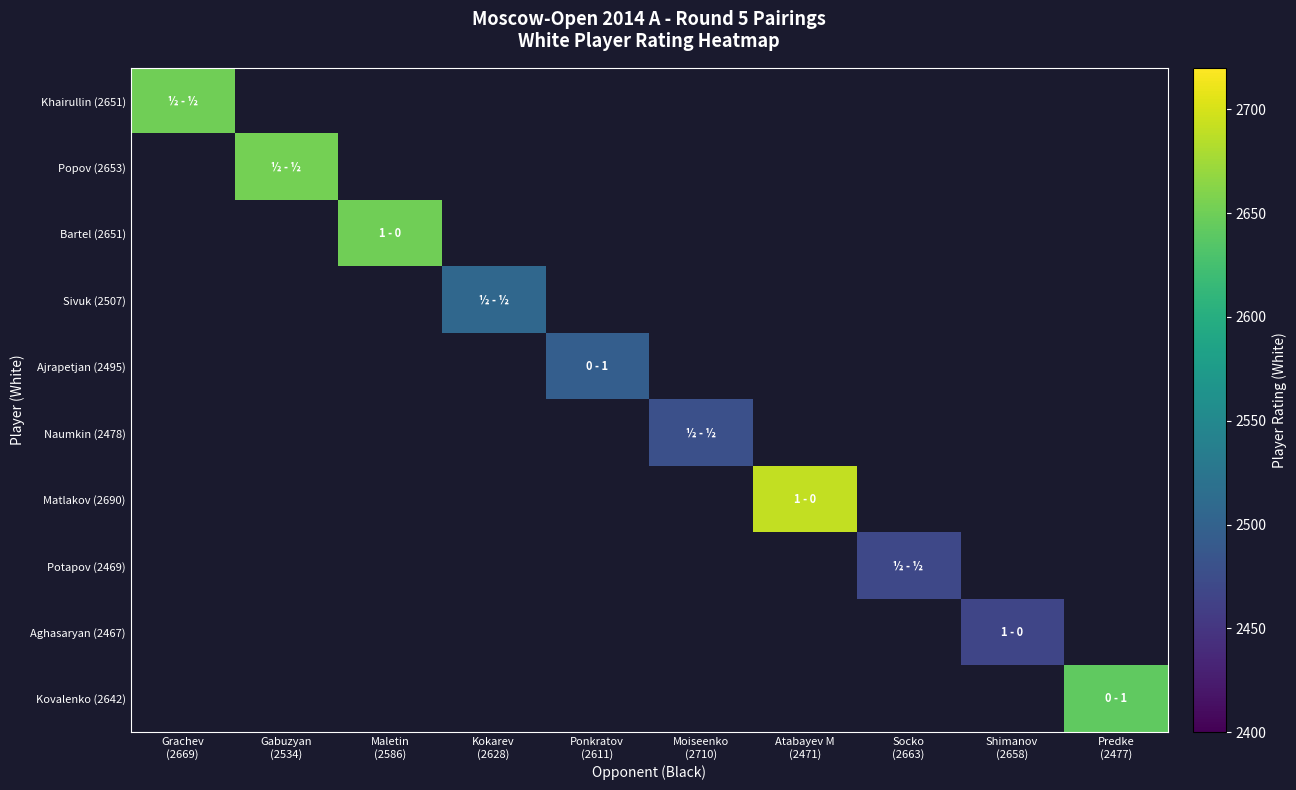

Which has a higher value, Predke
(2477) or Maletin
(2586)?

Maletin
(2586)